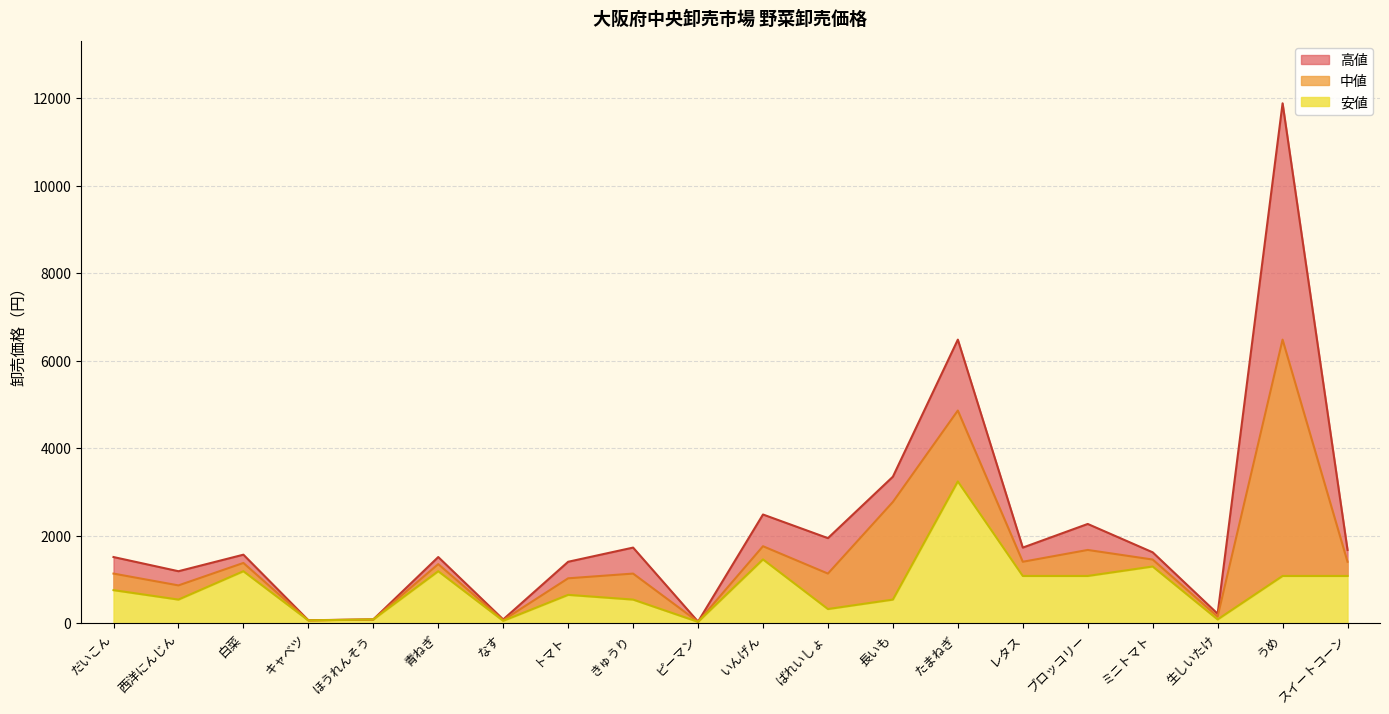

List the series in order of their peak value, lowest first.

安値, 中値, 高値